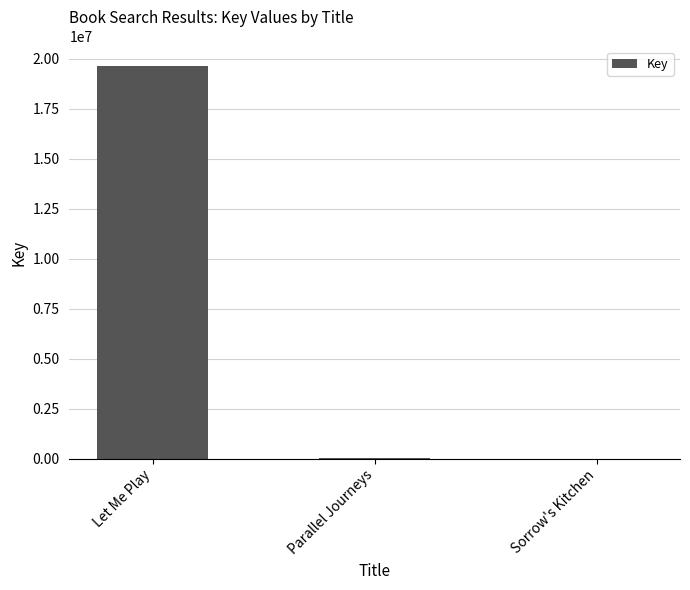

Count the number of data series in this chart.

1